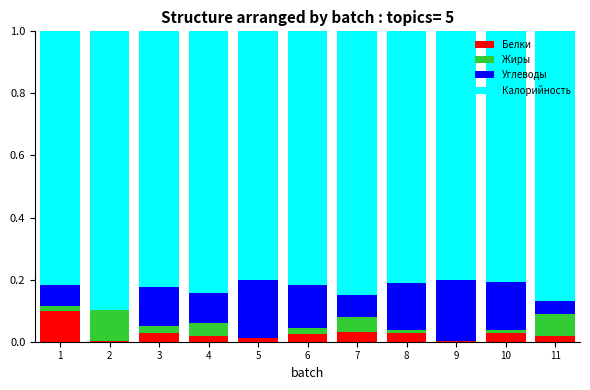

Are the bars horizontal?

No